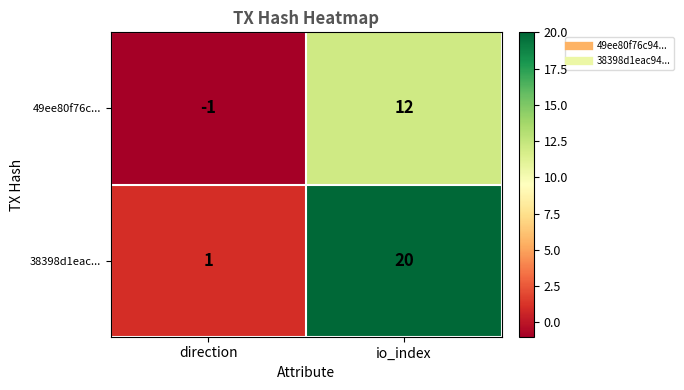

The 49ee80f76c... series shows 0 at direction. True or false?

False